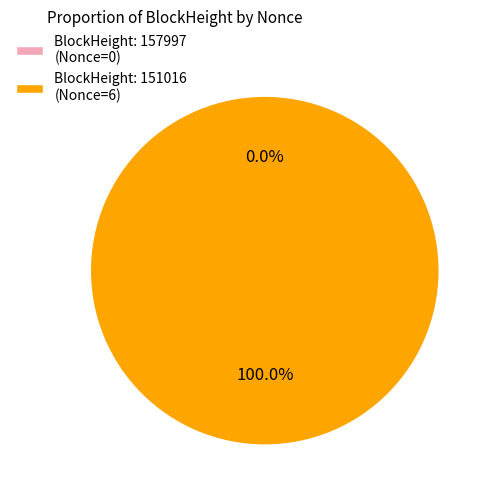

The 151016 slice represents 100% of the pie. True or false?

True